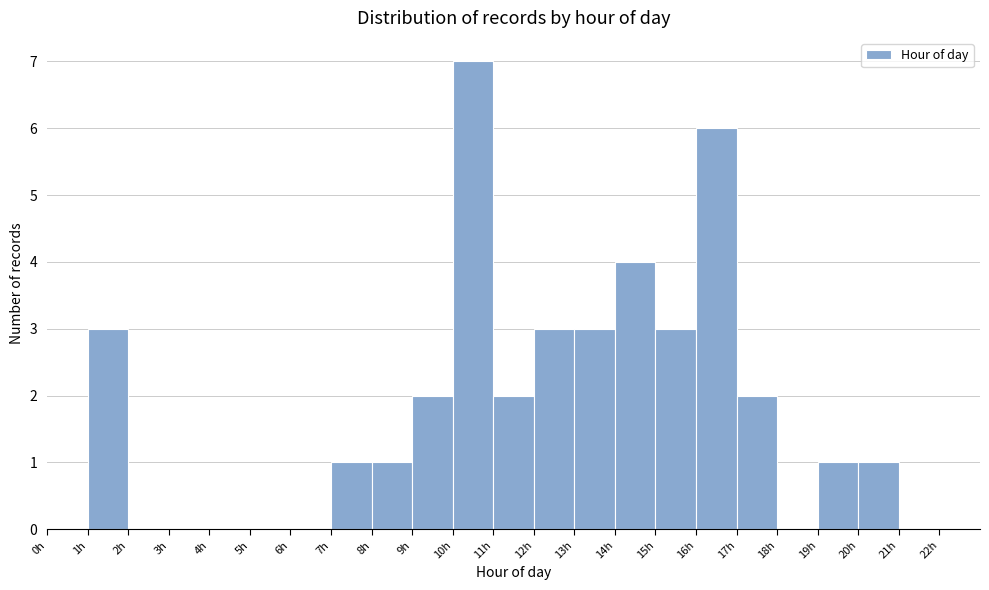

Which range on the x-axis has the tallest bar?

10 to 11